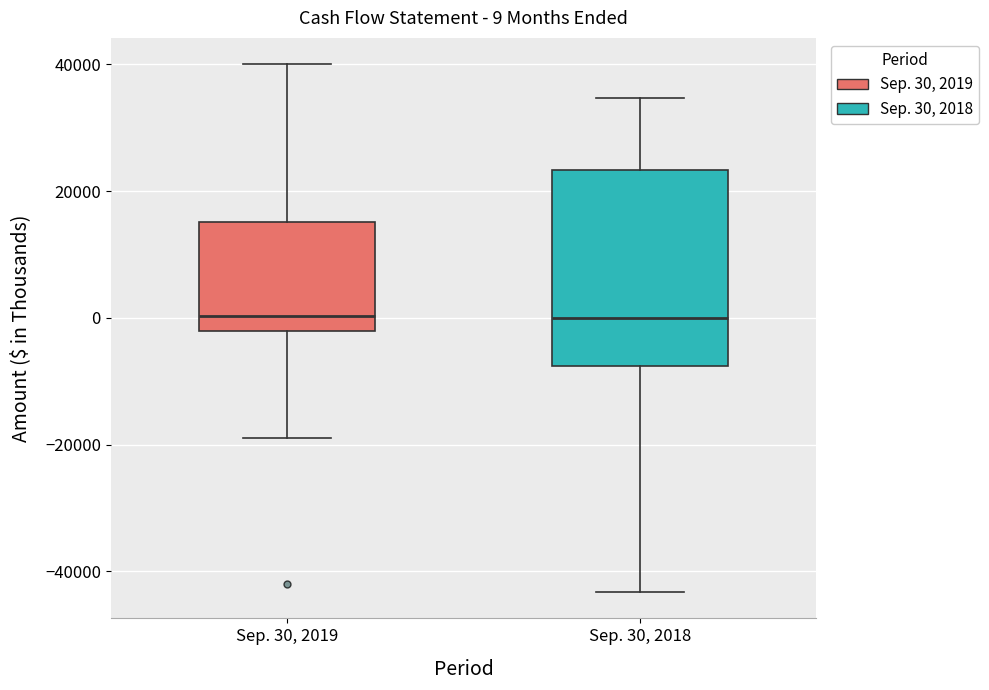

Which box is the tallest, from its lower edge to its upper edge?

Sep. 30, 2018